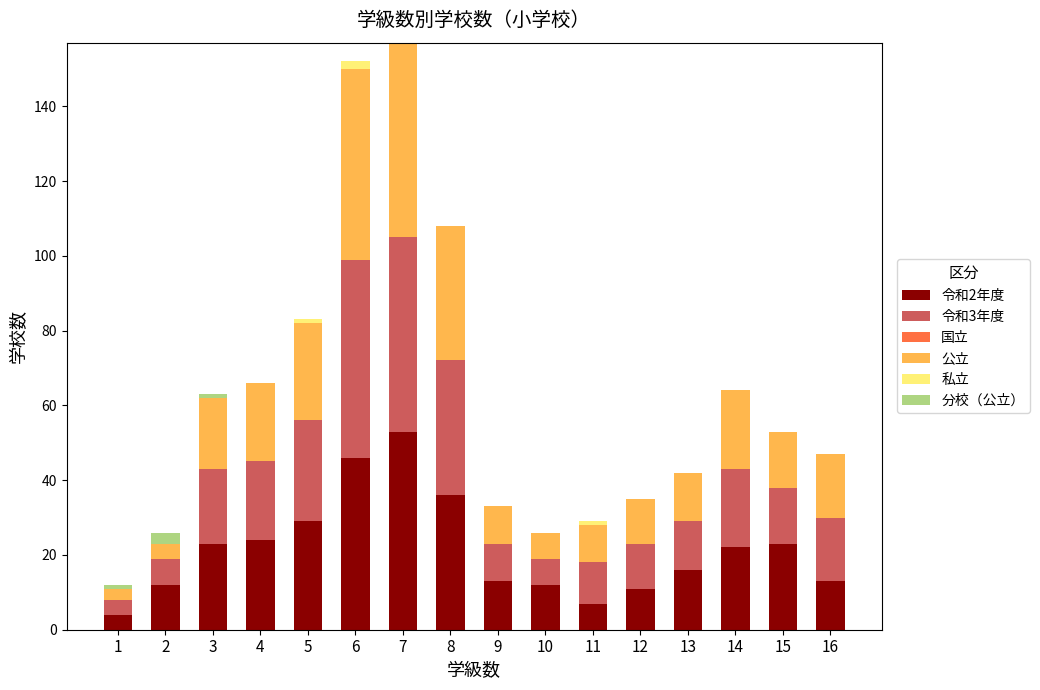

Is it true that 令和2年度 equals 6 at 5?

False